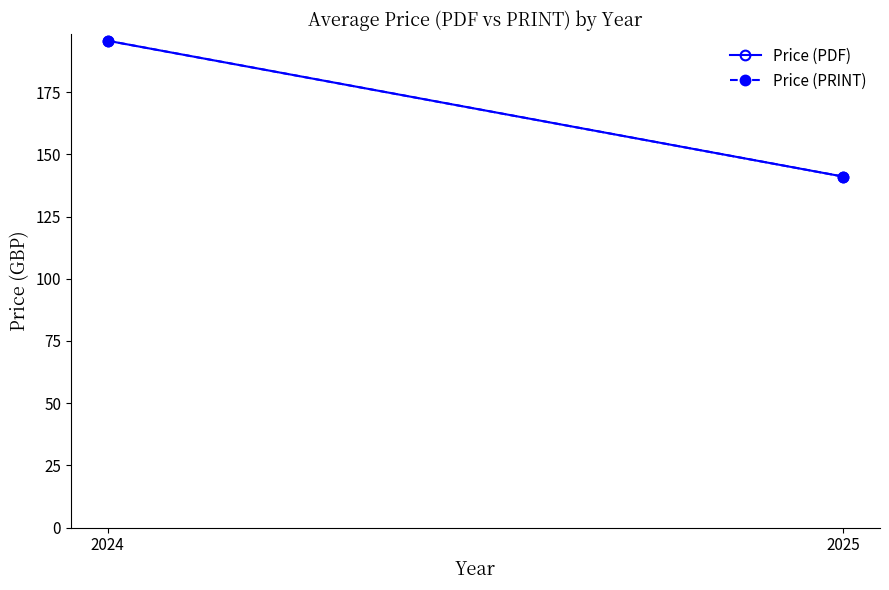

Which category has the lowest value across all series?

2025